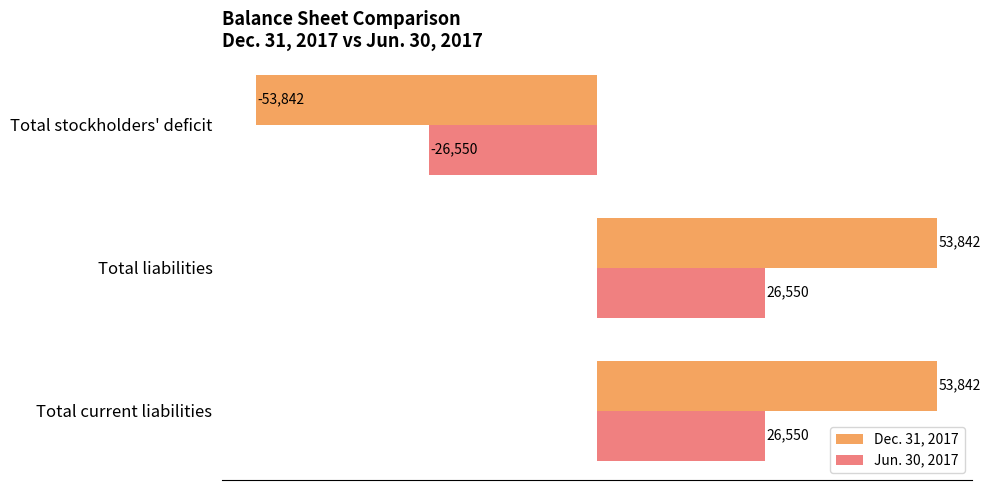

List the series in order of their peak value, lowest first.

Jun. 30, 2017, Dec. 31, 2017